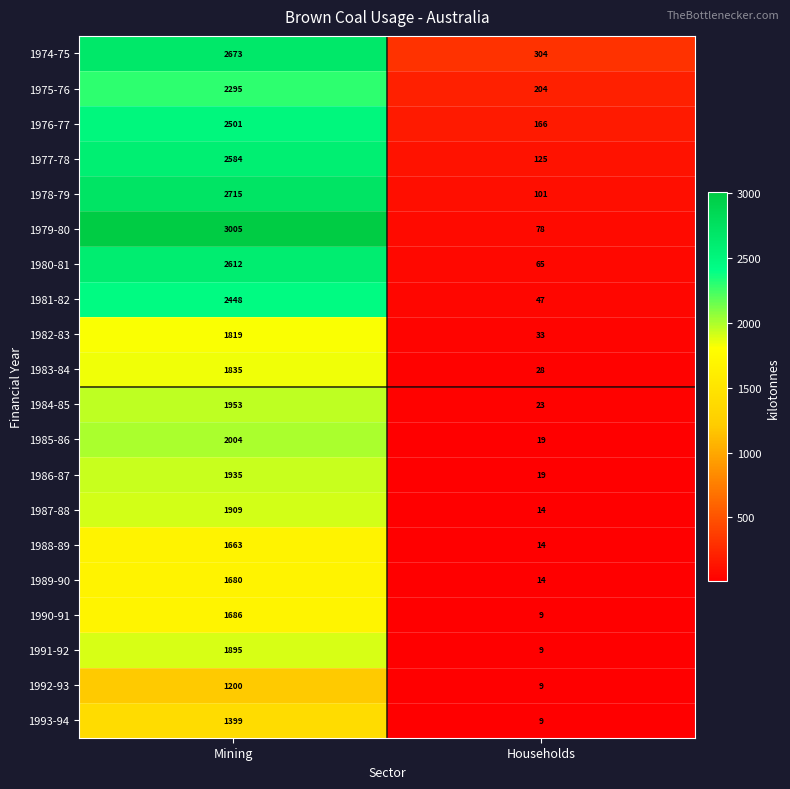

List the series in order of their peak value, lowest first.

1992-93, 1993-94, 1988-89, 1989-90, 1990-91, 1982-83, 1983-84, 1991-92, 1987-88, 1986-87, 1984-85, 1985-86, 1975-76, 1981-82, 1976-77, 1977-78, 1980-81, 1974-75, 1978-79, 1979-80